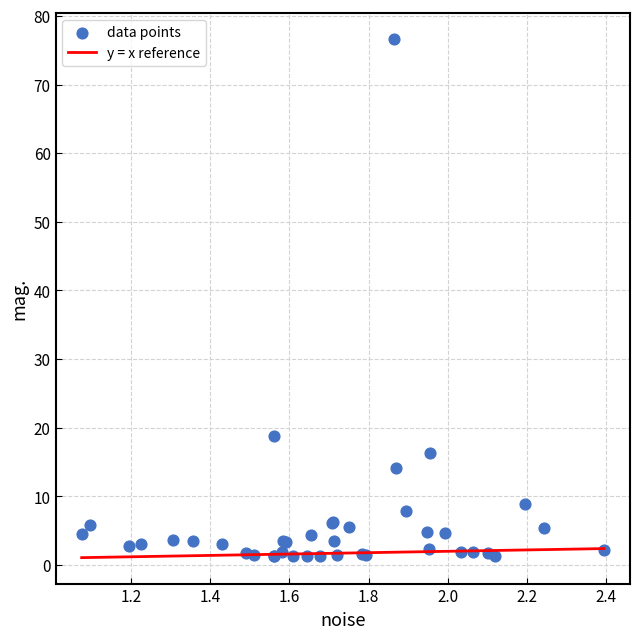

What Y value in the scatter plot is closest to 38?

18.8